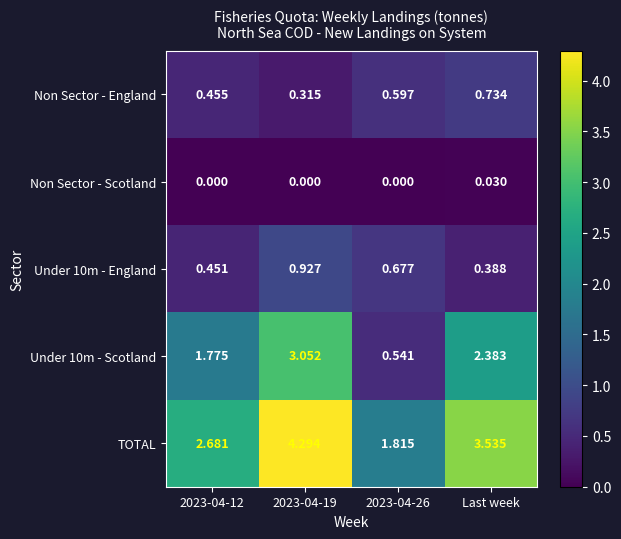

Where is Under 10m - England nearest to the value 0?

Last week